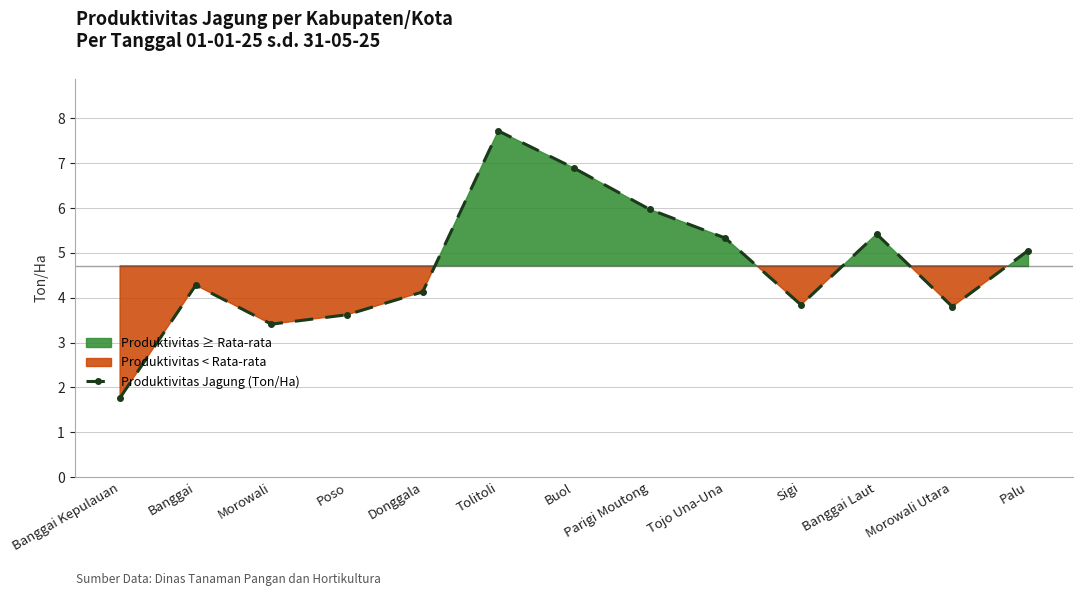

Reading left to right, transcribe all the data shown in this chart.

1.8	4.3	3.4	3.6	4.1	7.7	6.9	6.0	5.3	3.8	5.4	3.8	5.0